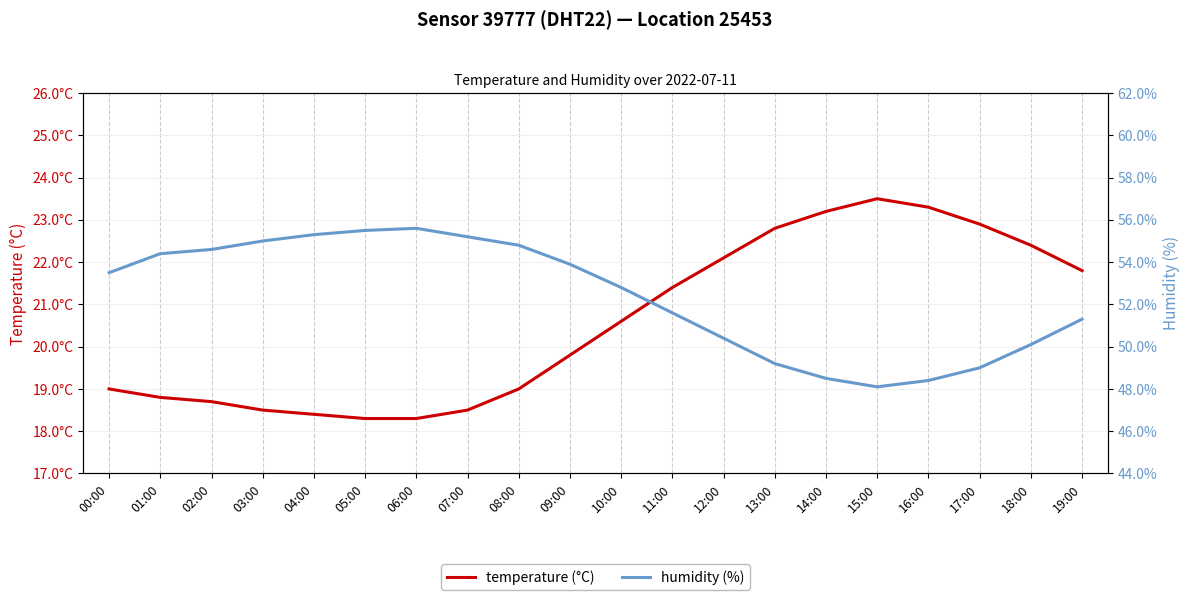

True or false: temperature (°C) and humidity (%) intersect in this chart.

False